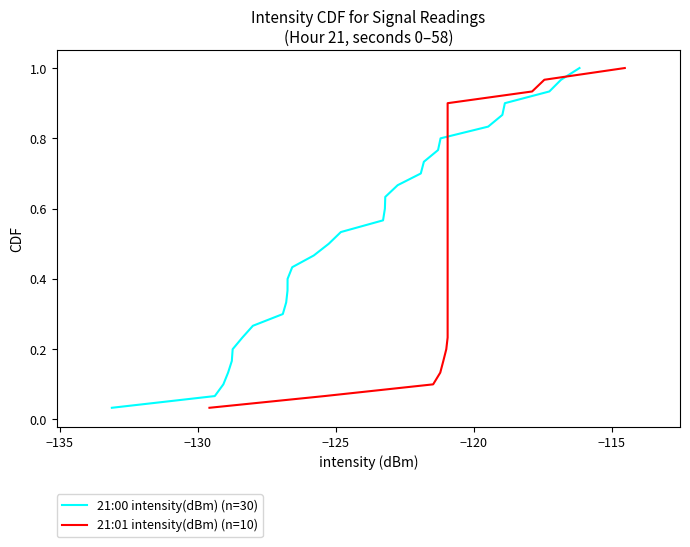

Does the chart display data point markers on the line(s)?

No